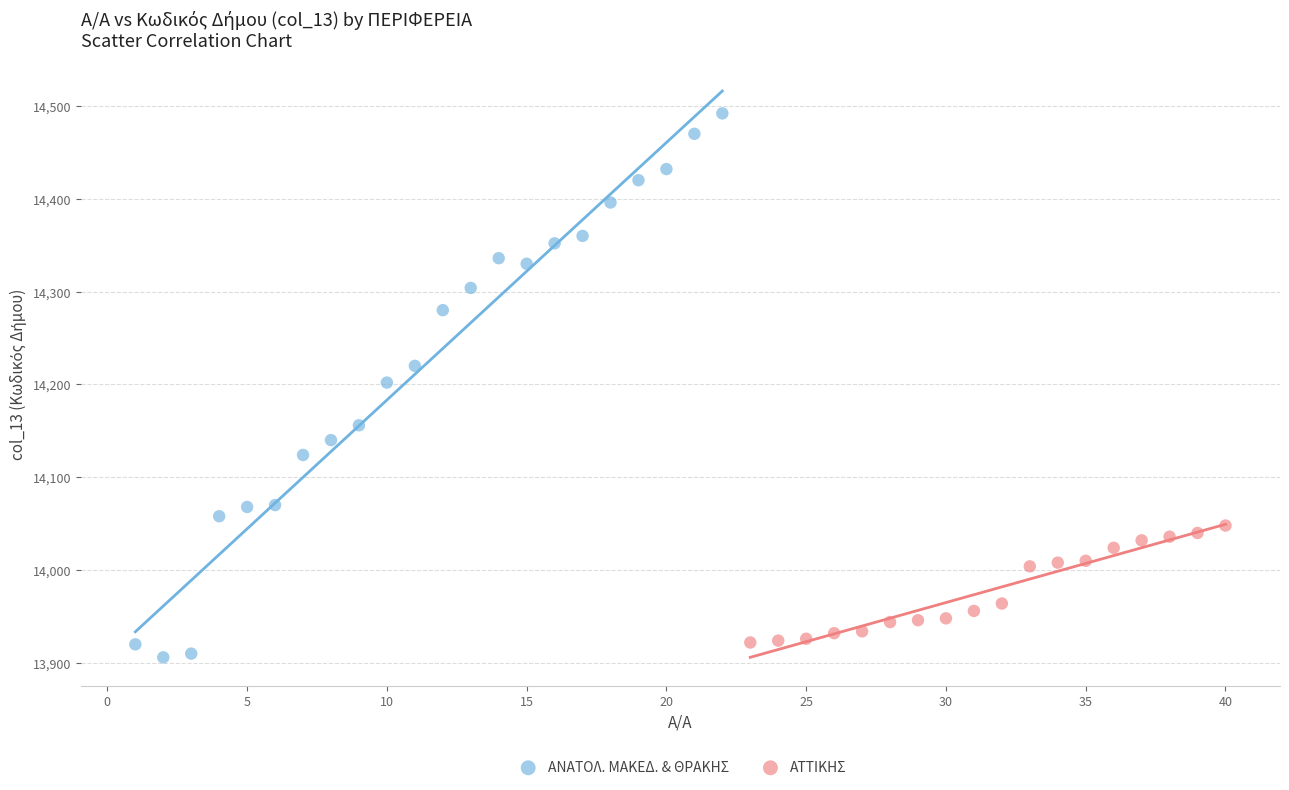

Which series reaches the maximum Y coordinate?

ΑΝΑΤΟΛ. ΜΑΚΕΔ. & ΘΡΑΚΗΣ